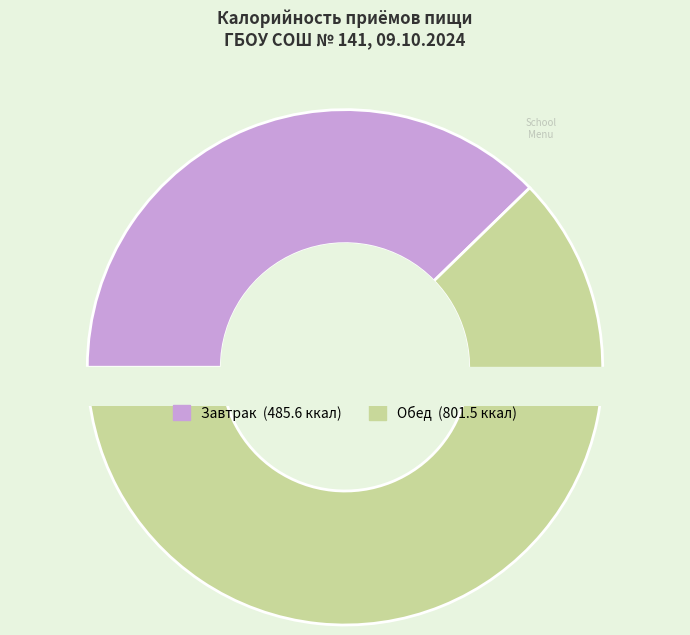

To the nearest percent, what portion does Обед represent?

62%